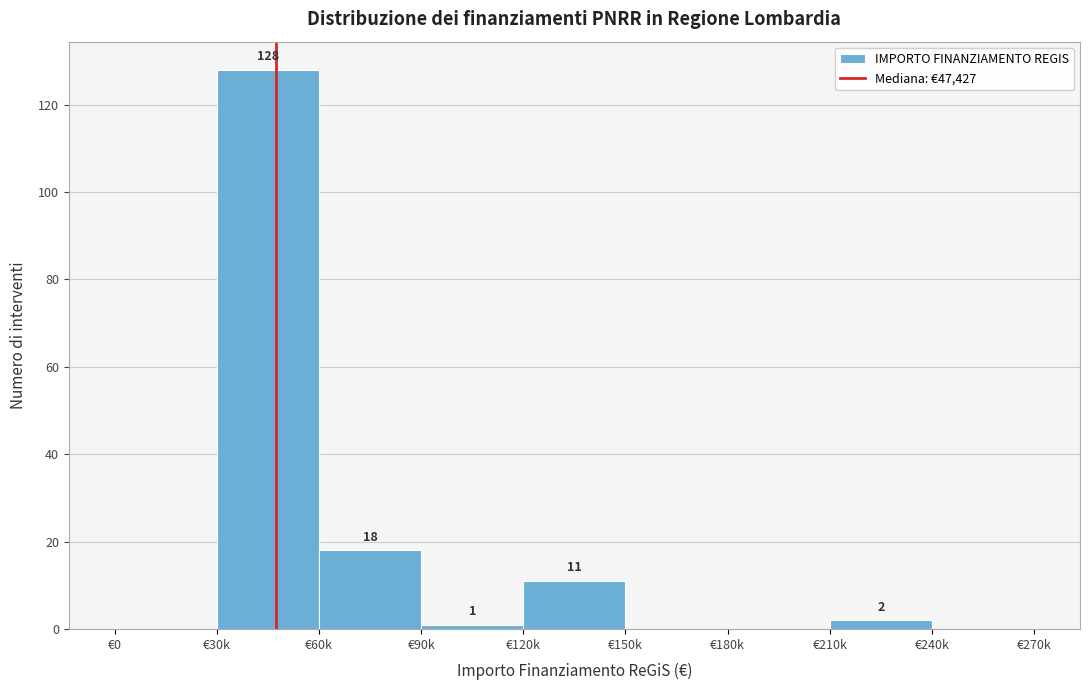

Reading left to right, what are all the values shown in this chart?

€0=0	€30k=128	€60k=18	€90k=1	€120k=11	€150k=0	€180k=0	€210k=2	€240k=0